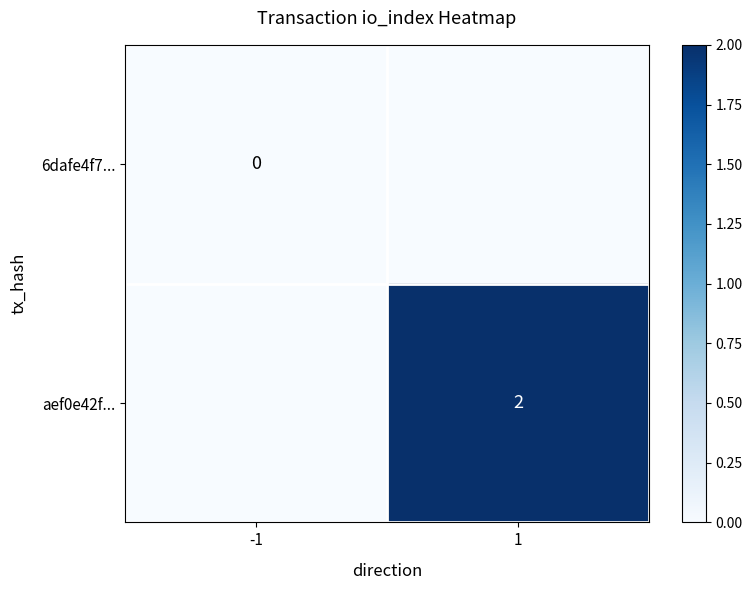

What is the maximum value shown in the chart?

2